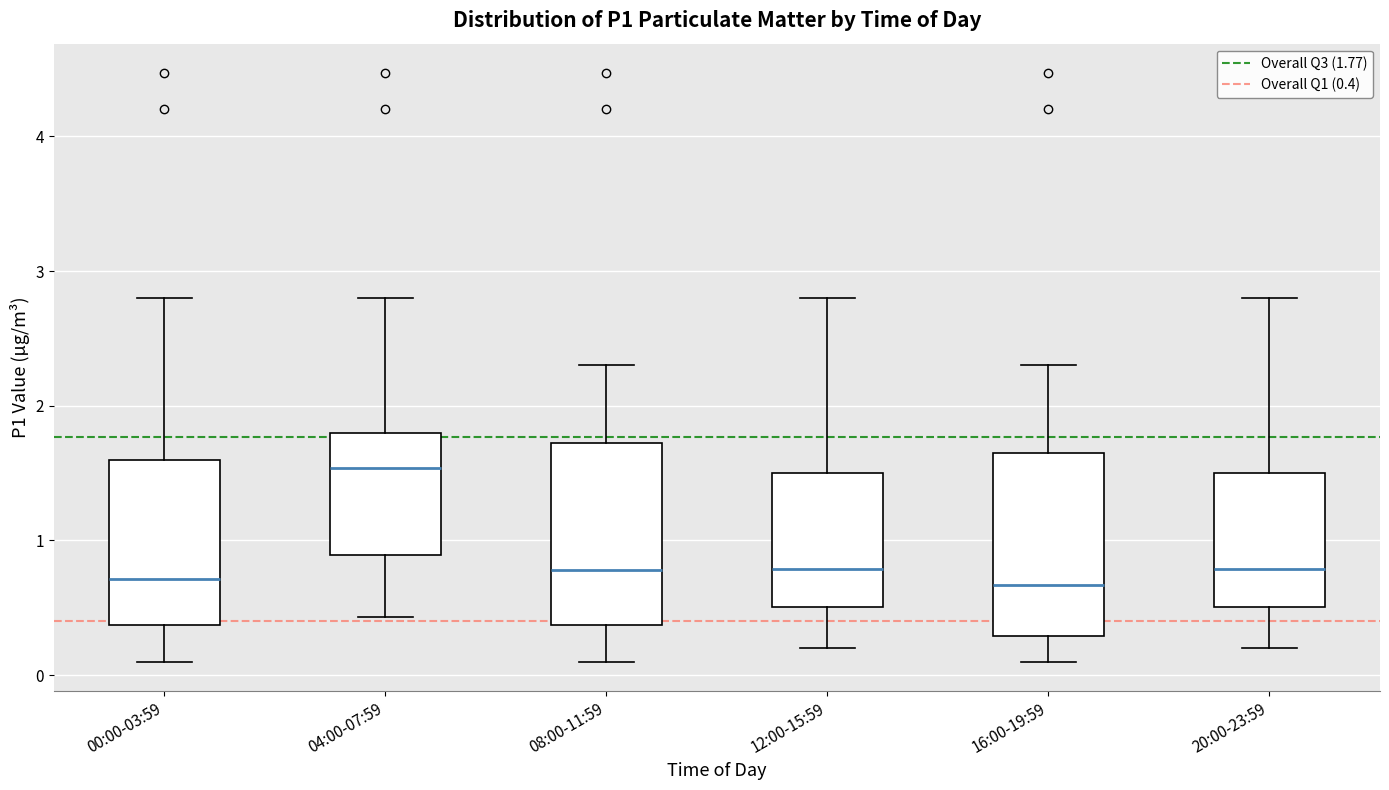

Which box has the highest median line?

04:00-07:59